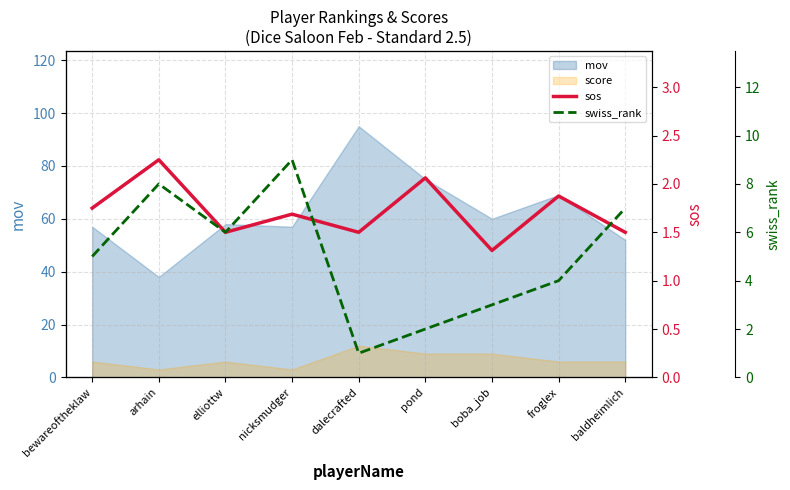

Reading right to left, what are all the values shown in this chart?

sos: 1.5	1.9	1.3	2.1	1.5	1.7	1.5	2.2	1.8
swiss_rank: 7.0	4.0	3.0	2.0	1.0	9.0	6.0	8.0	5.0